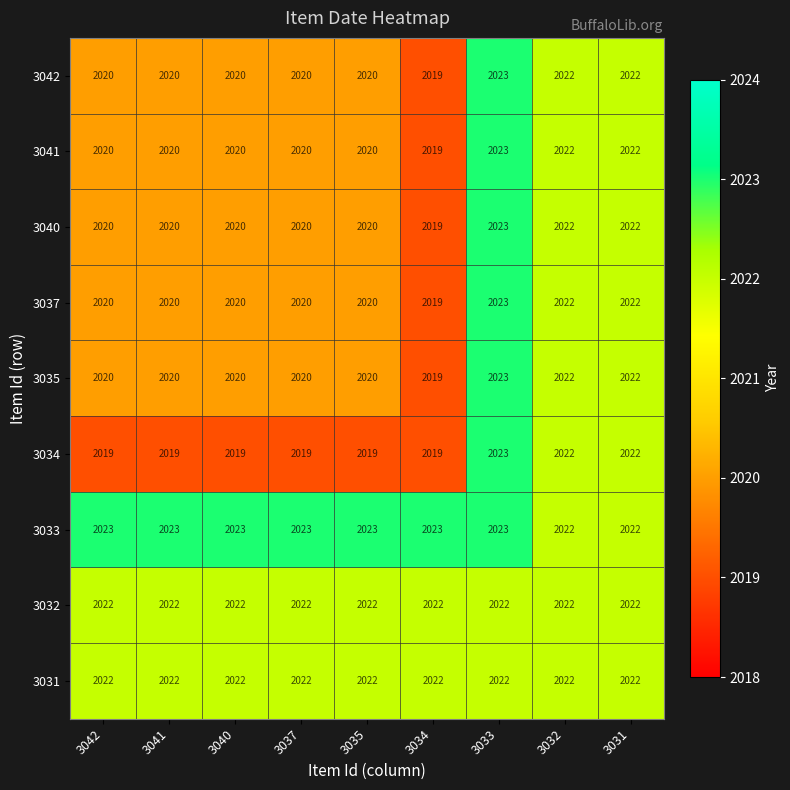

What is the maximum value shown in the chart?

2023